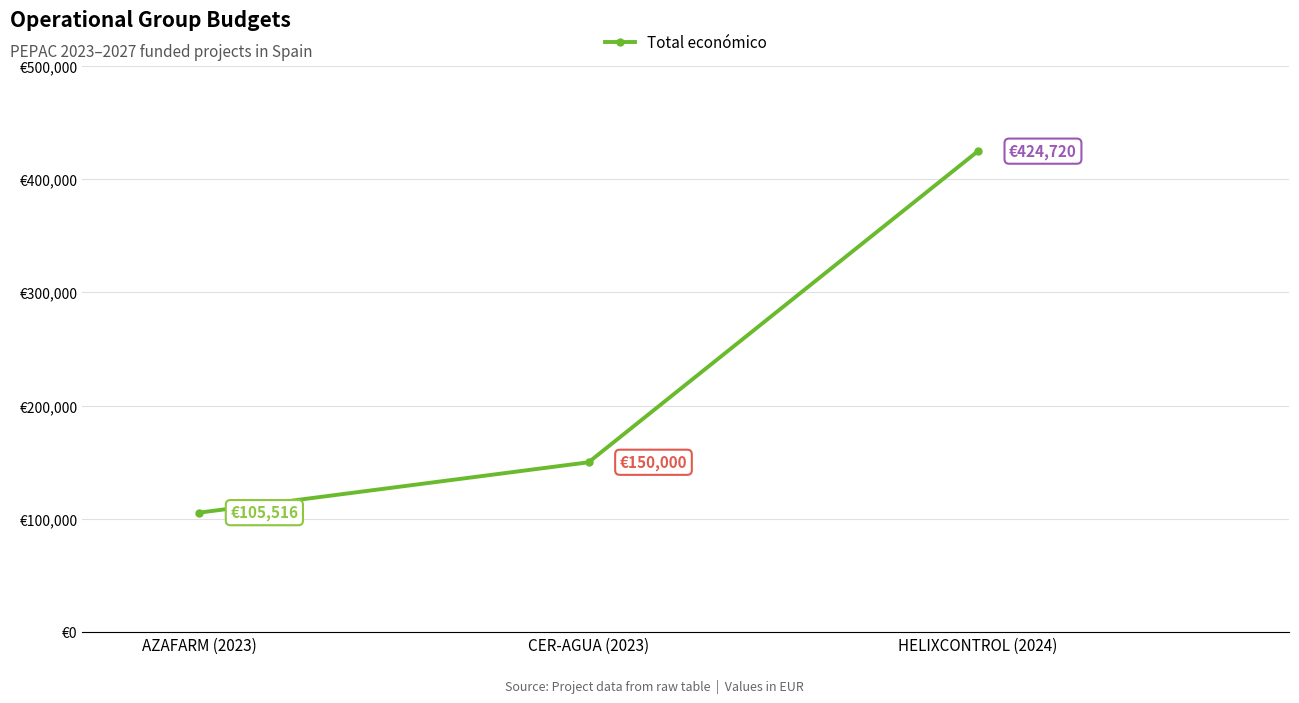

Reading left to right, transcribe all the data shown in this chart.

105516	150000	424720